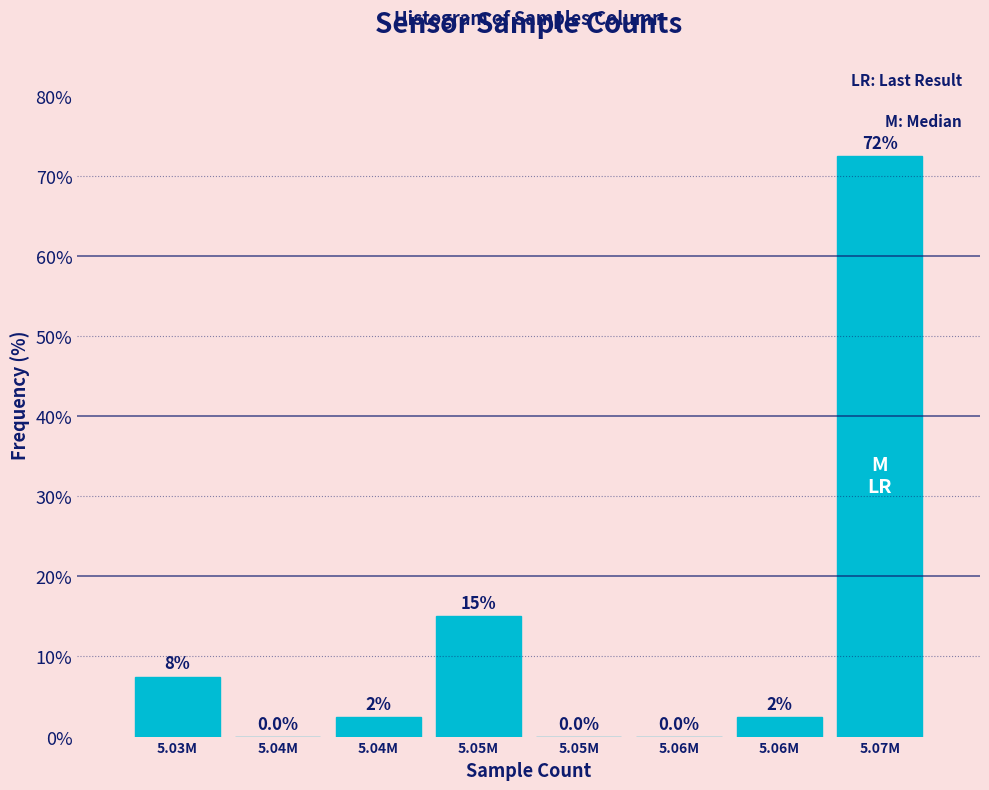

Count the number of data series in this chart.

1